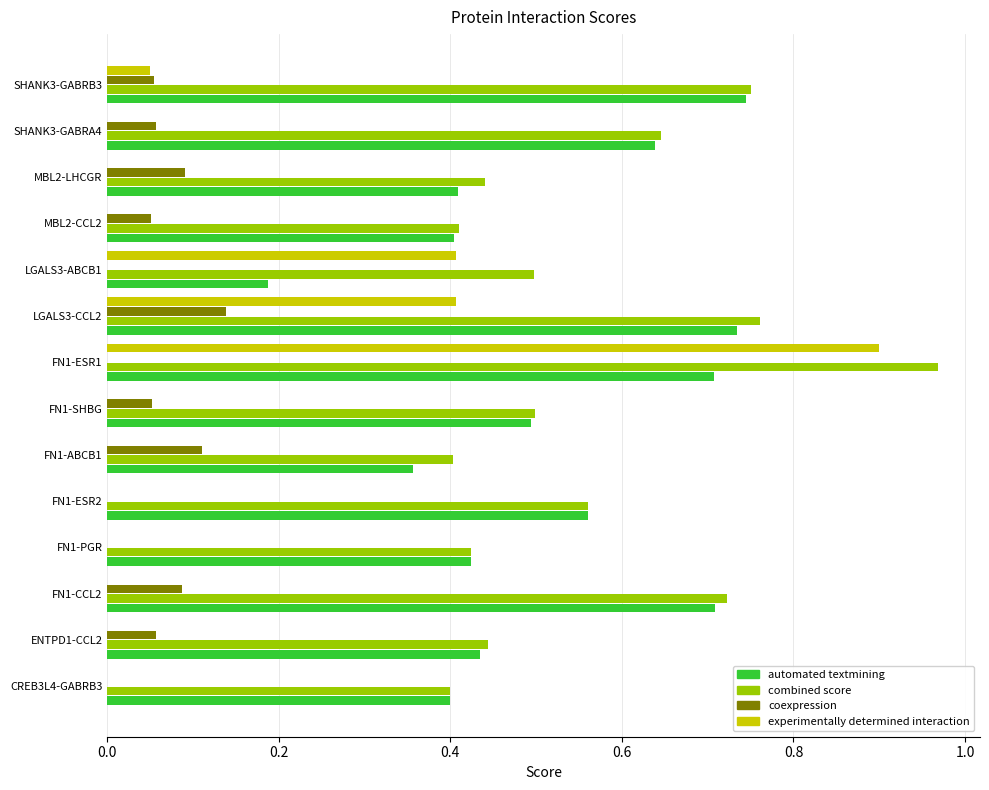

Is the value of coexpression at FN1-ESR1 greater than the value of automated textmining at CREB3L4-GABRB3?

No